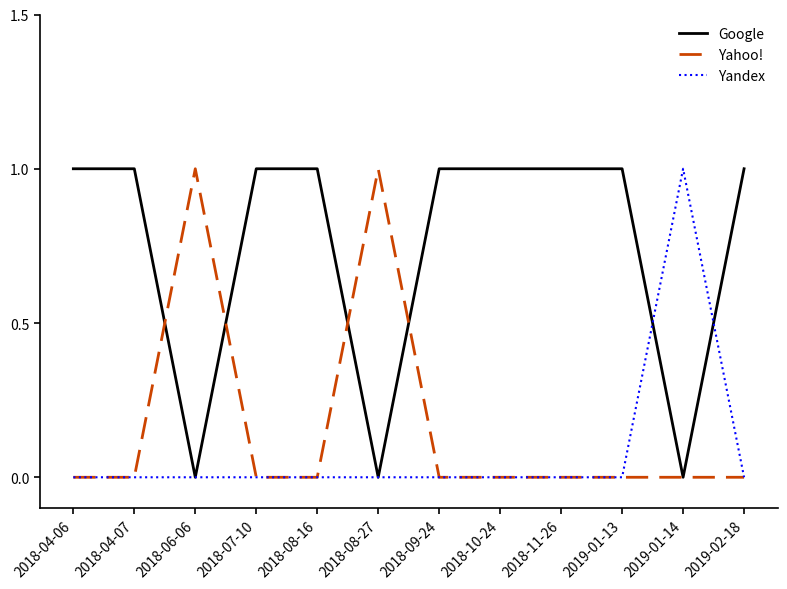

Where is the first local maximum for Yahoo!?

2018-06-06